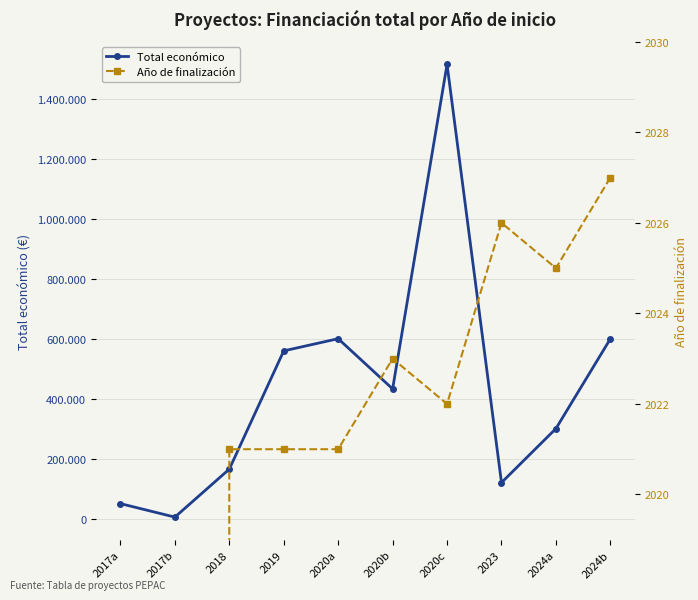

What are all the series names shown in the legend?

Total económico, Año de finalización